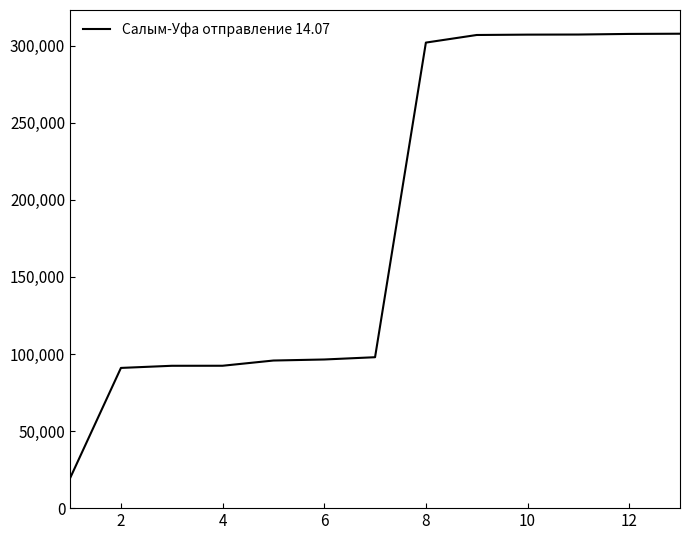

What is the maximum value shown in the chart?

307745